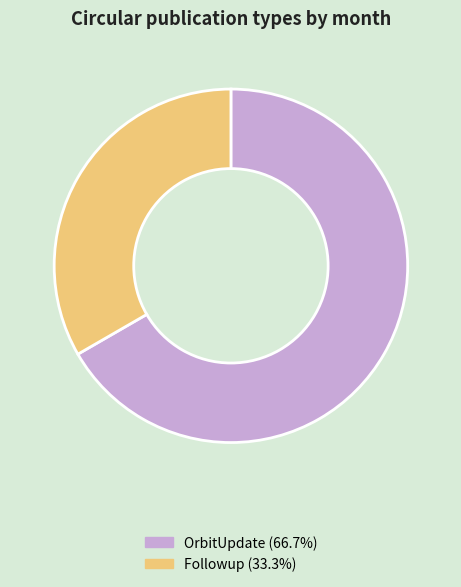

Does any single category account for the majority?

Yes